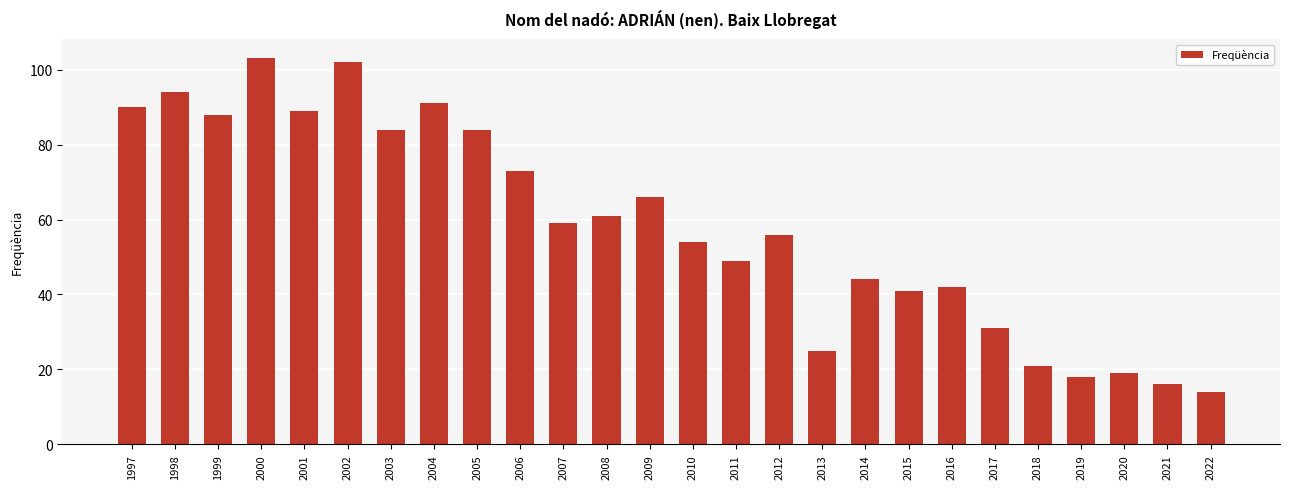

How many categories are shown in the chart?

26